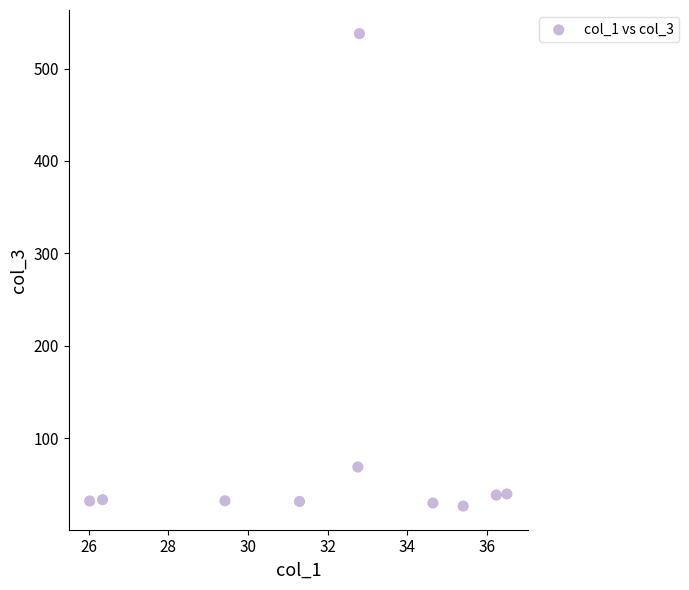

What Y value in the scatter plot is closest to 282?

68.8